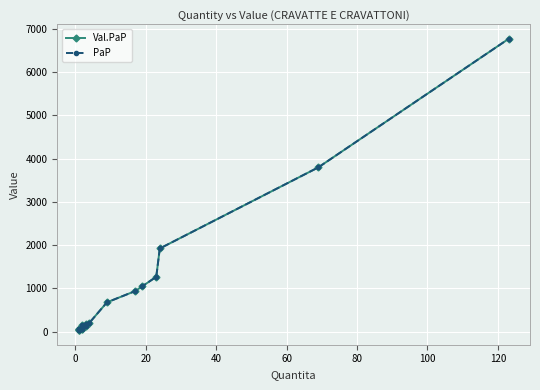

What is the value of the Val.PaP point at the 12th from the left?

200